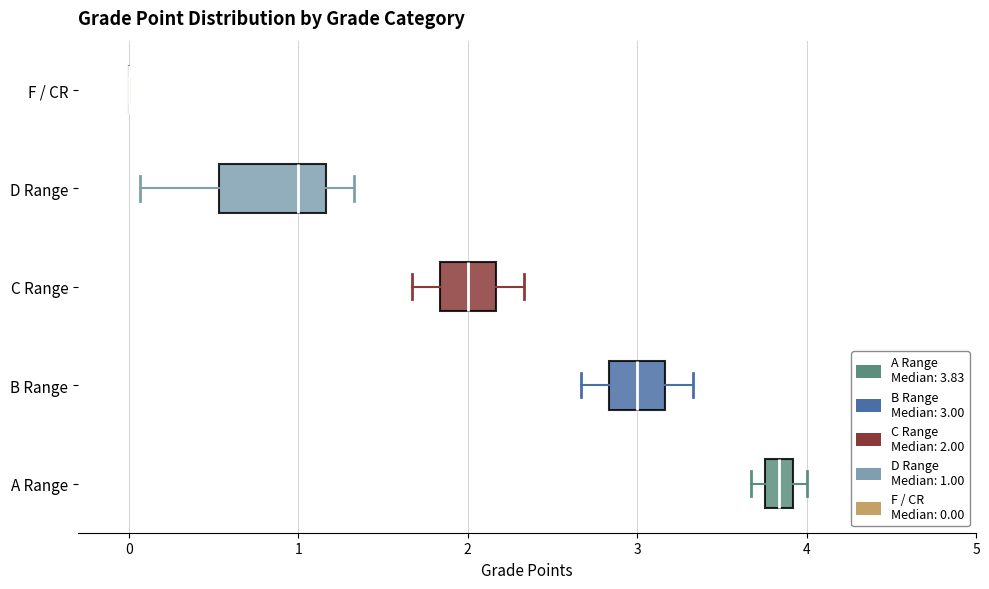

Comparing the boxes themselves (not the whiskers), which one is the widest?

D Range